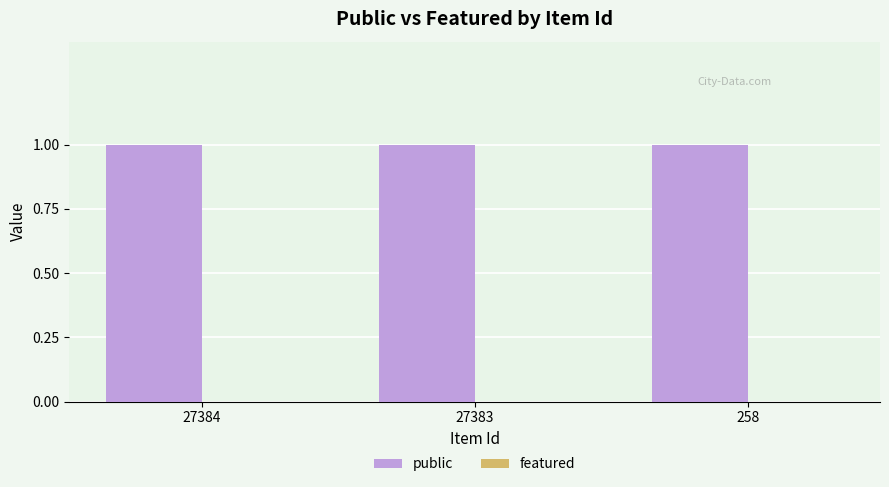

Are the bars horizontal?

No